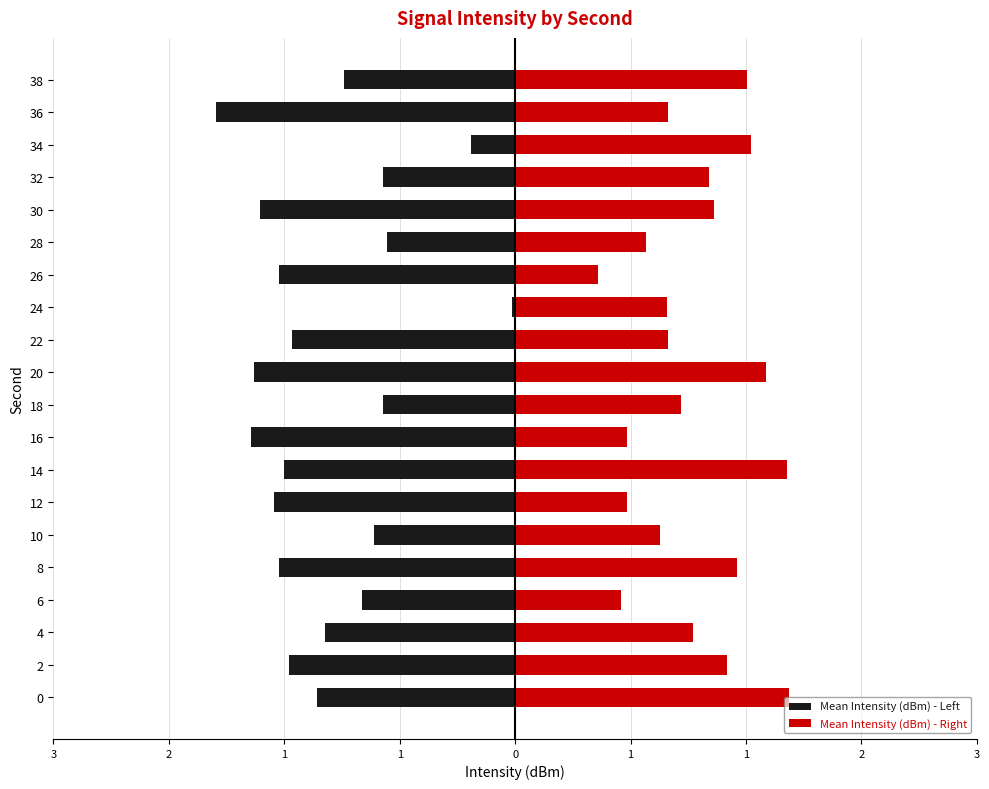

At 1, list the series in order from largest to smallest.

Mean Intensity (dBm) - Right, Mean Intensity (dBm) - Left